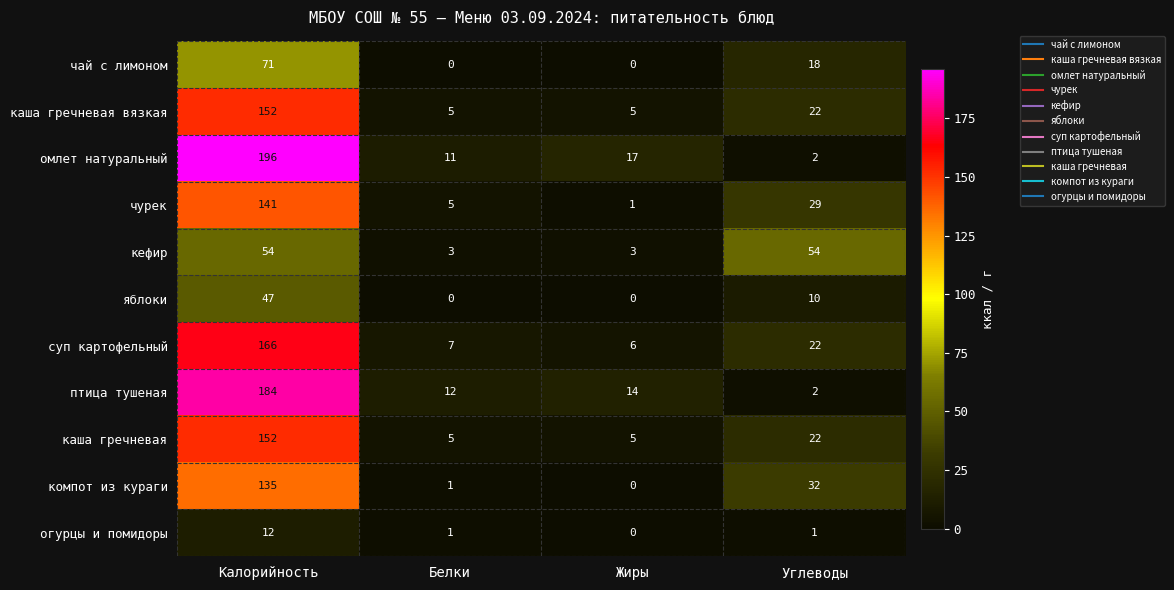

How many values in яблоки are above zero?

2